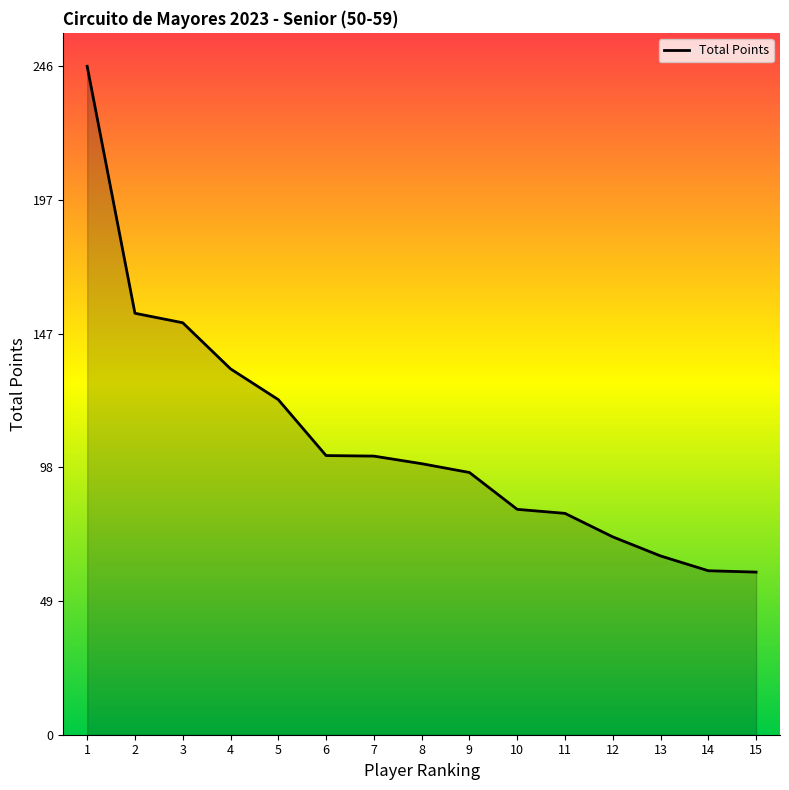

What is the change in value from 2 to 15?

-95.5